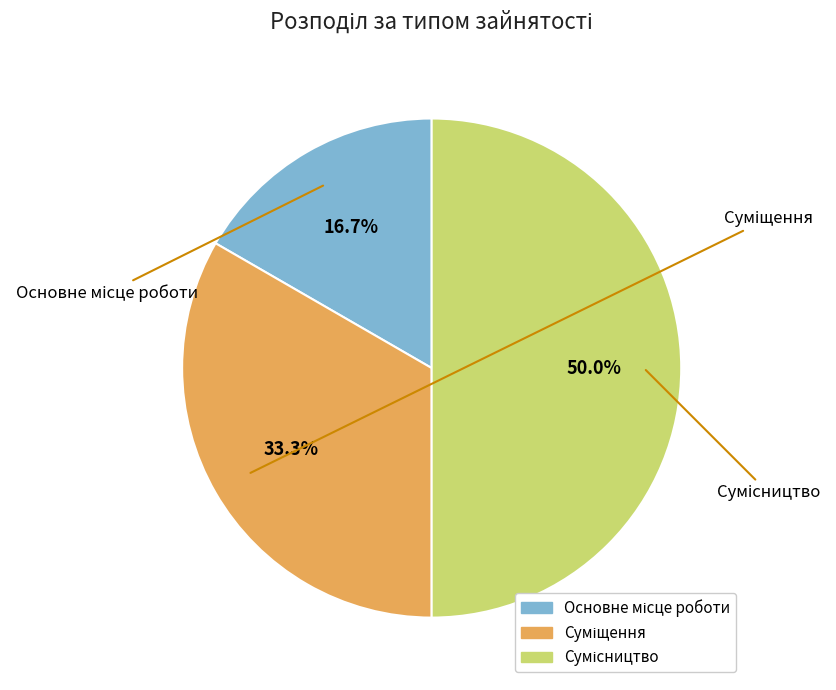

The Суміщення slice represents 23% of the pie. True or false?

False